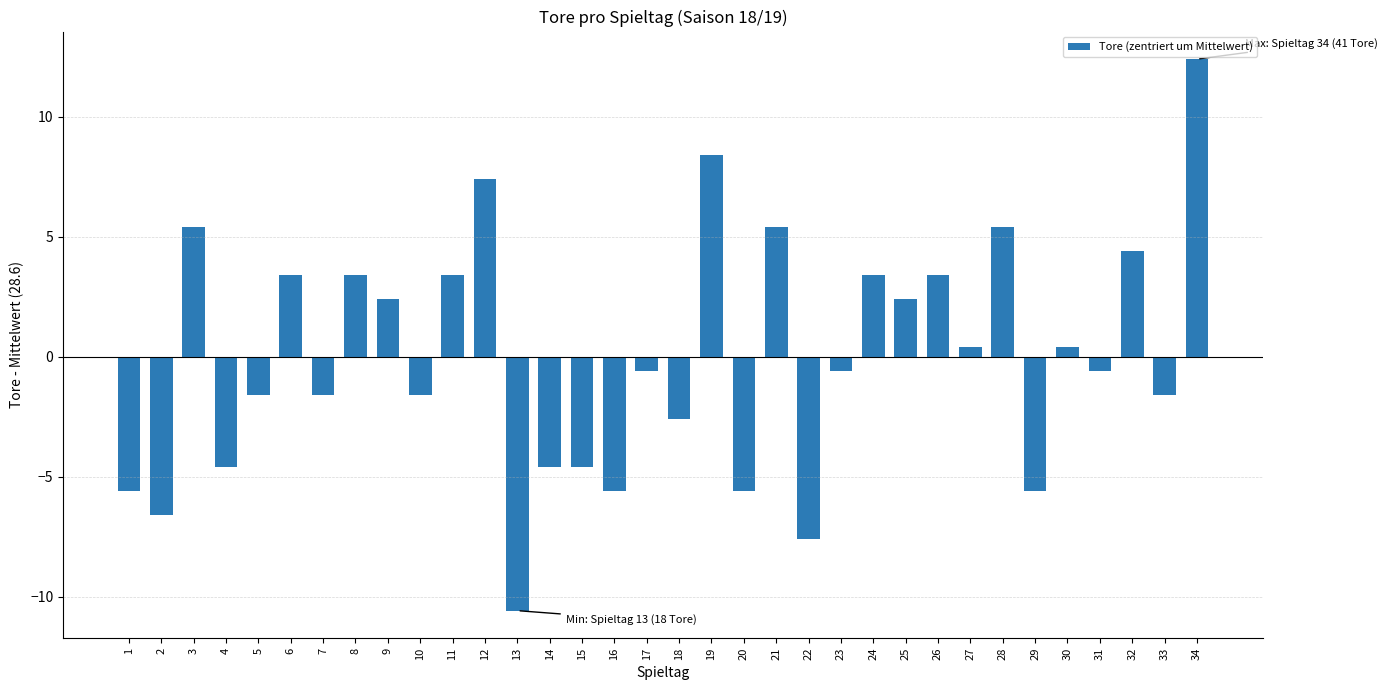

Is it true that the value at 13 is -18.2?

False